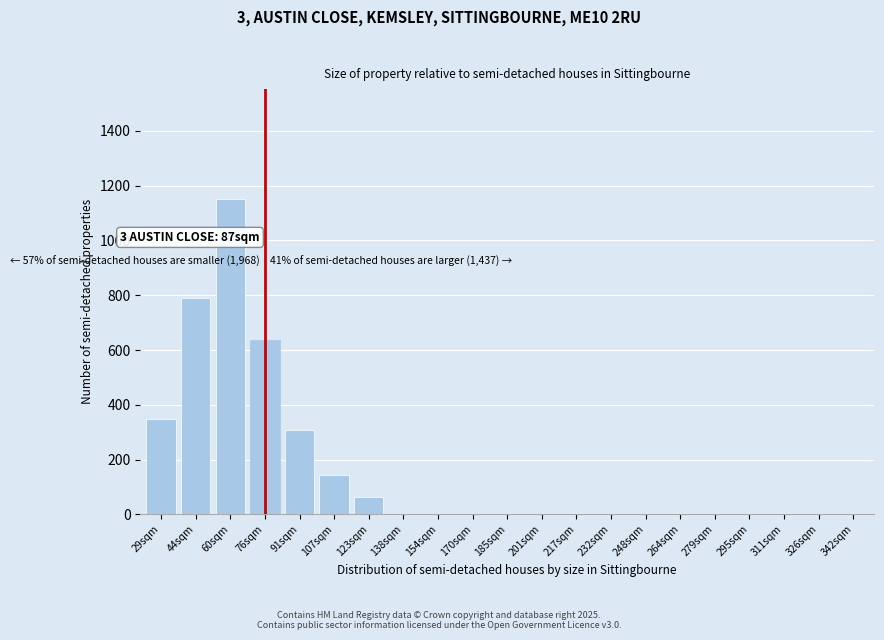

Reading left to right, transcribe all the data shown in this chart.

29sqm=350	44sqm=790	60sqm=1150	76sqm=635	91sqm=310	107sqm=145	123sqm=65	138sqm=0	154sqm=0	170sqm=0	185sqm=0	201sqm=0	217sqm=0	232sqm=0	248sqm=0	264sqm=0	279sqm=0	295sqm=0	311sqm=0	326sqm=0	342sqm=0